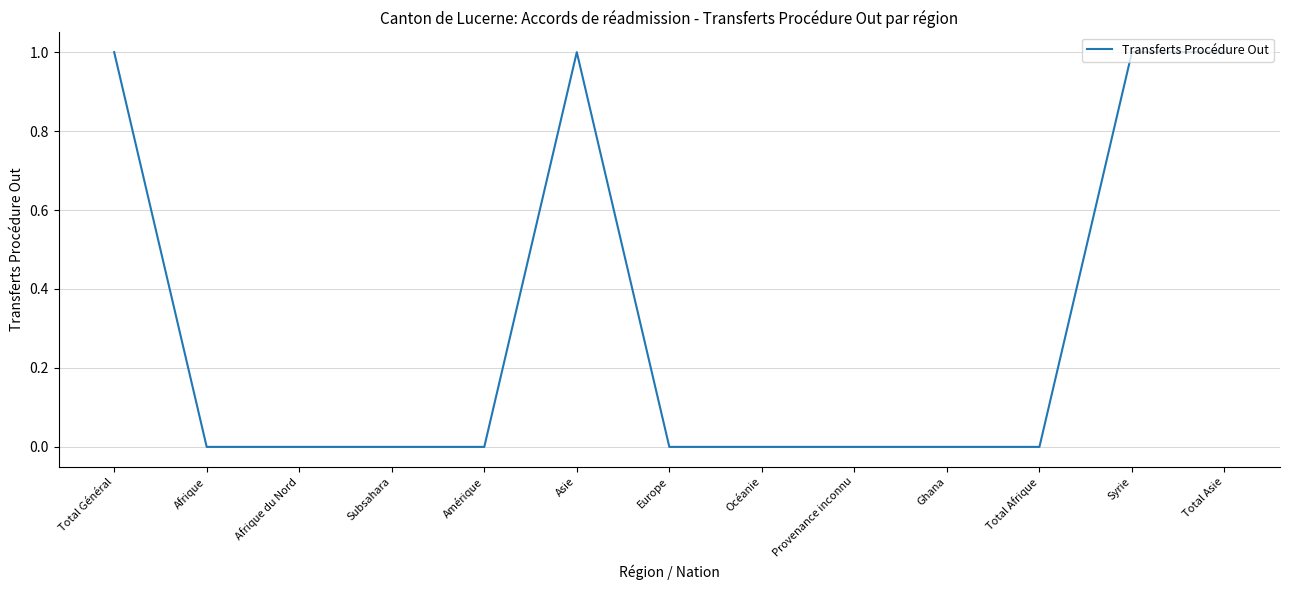

The value at Provenance inconnu is -1. True or false?

False